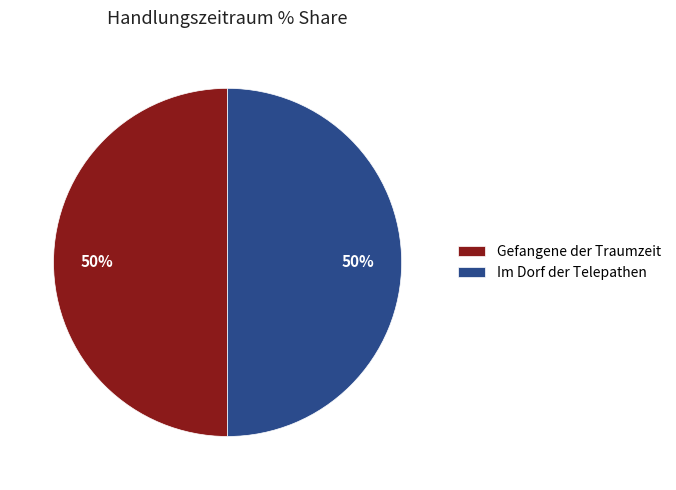

Is it true that Im Dorf der Telepathen is 50% of the pie?

True